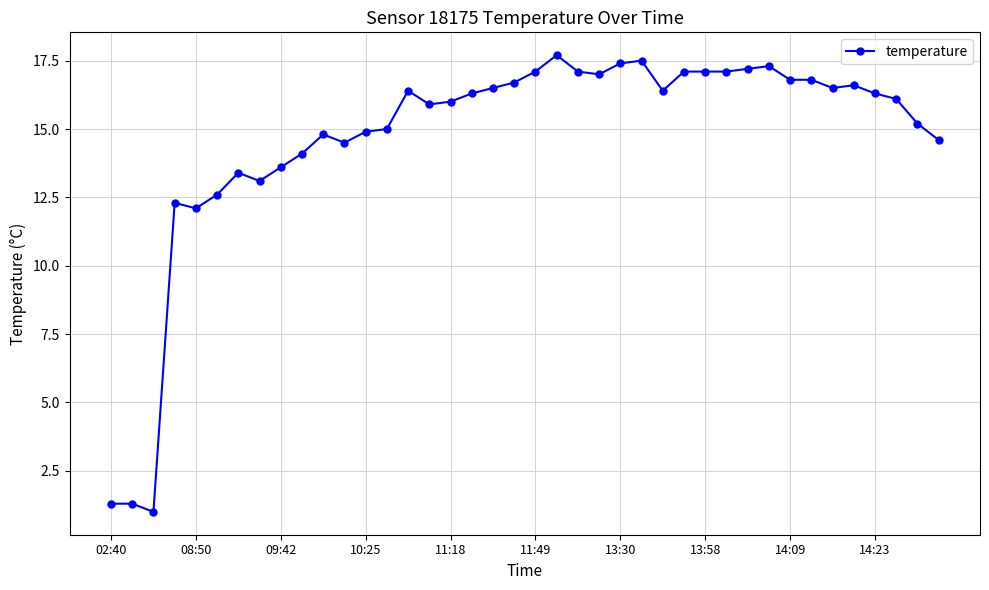

True or false: there are more than 1 points higher than both neighbors.

True